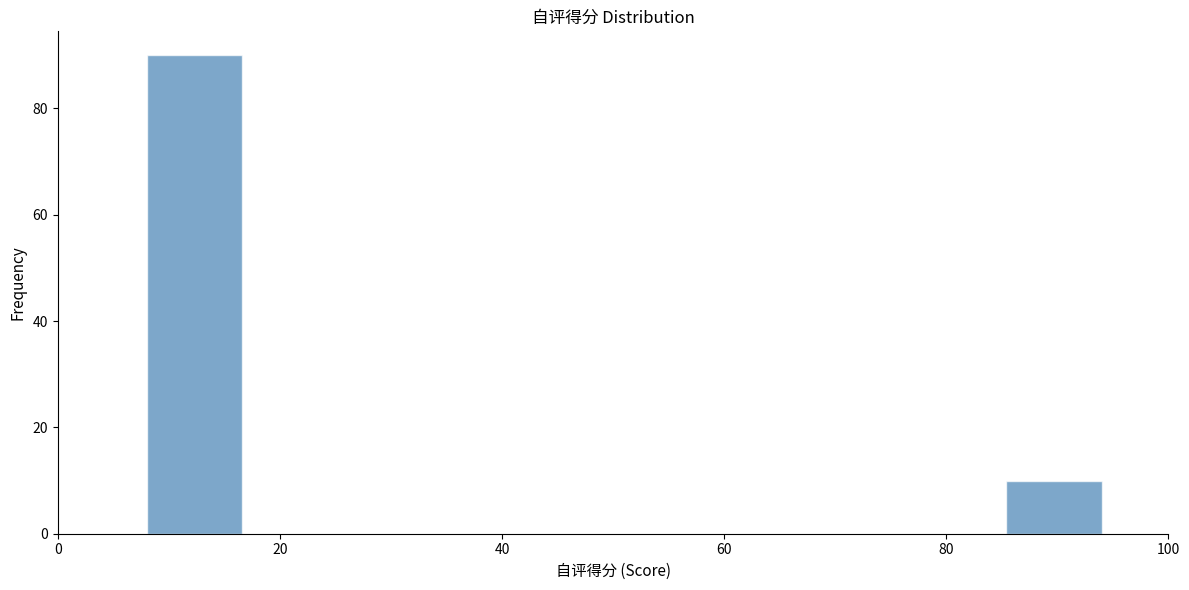

How tall is the bar that spans 85.4 to 94.0 on the x-axis? Neither the bar edges nor the heights are printed on the chart, so give them approximately, as read against the axes.

10